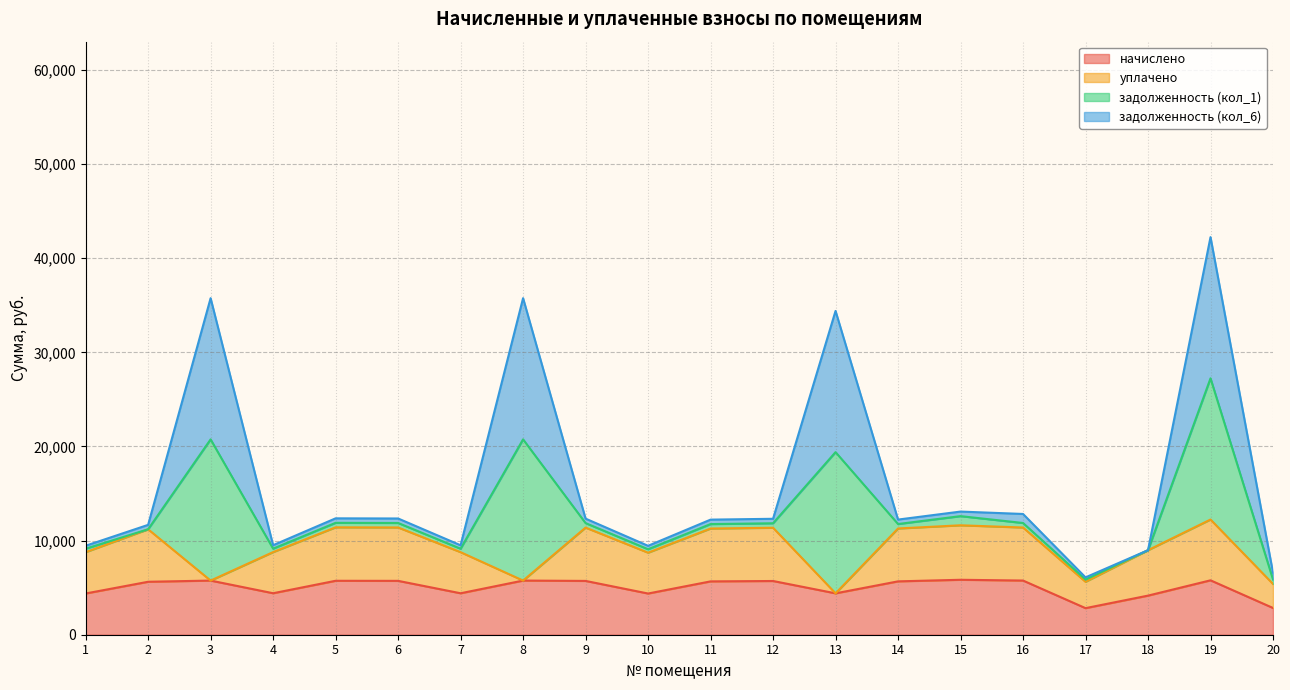

How many data points in задолженность (кол_6) are less than 476?

10